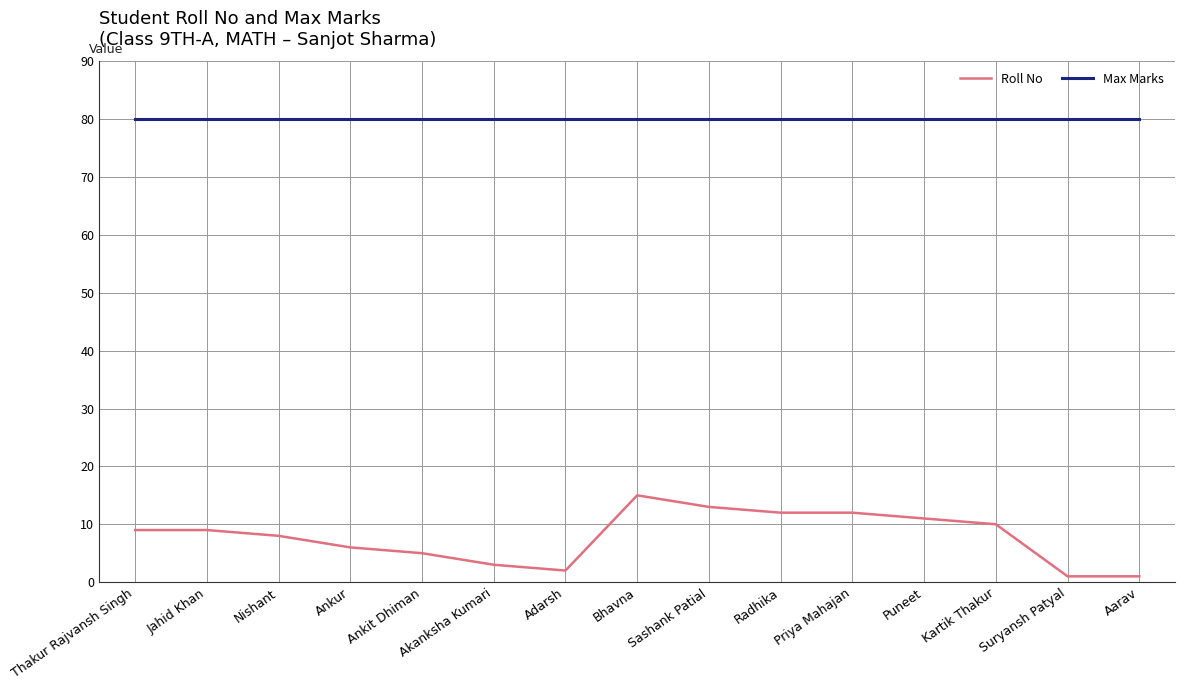

Rank the series by their average value, from lowest to highest.

Roll No, Max Marks